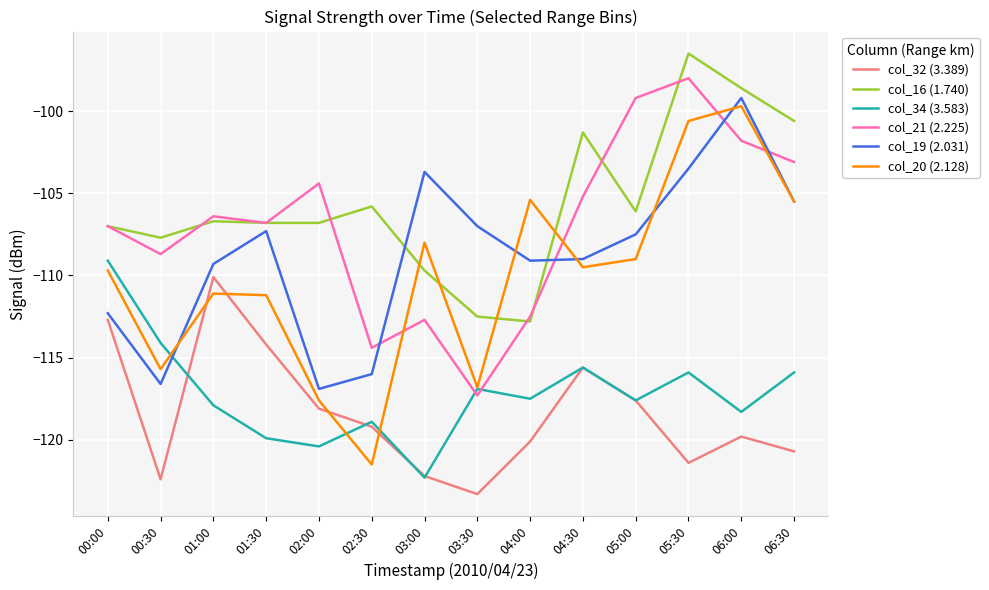

In col_16 (1.740), how many points are higher than both neighbors (excluding endpoints)?

4